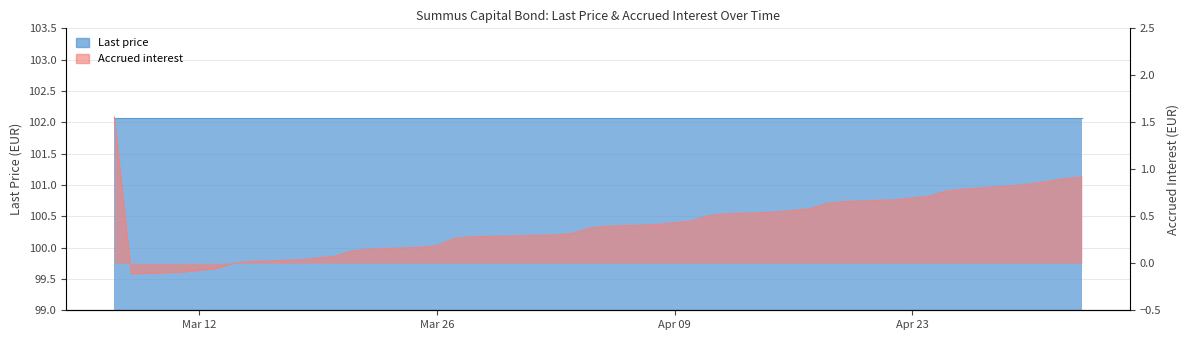

Where is the first local minimum?

2024-03-08